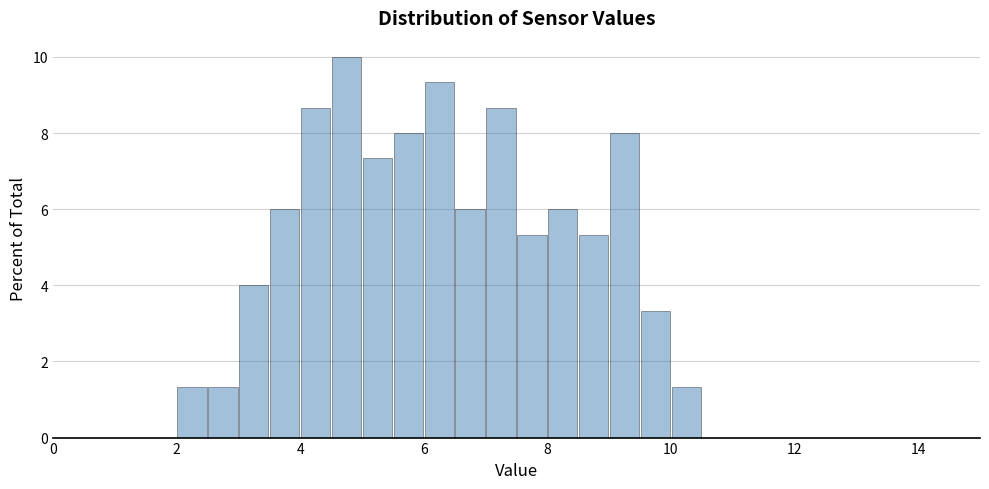

Around what value on the x-axis is the tallest bar? Give the approximate position of its centre, as read against the axis.

4.8